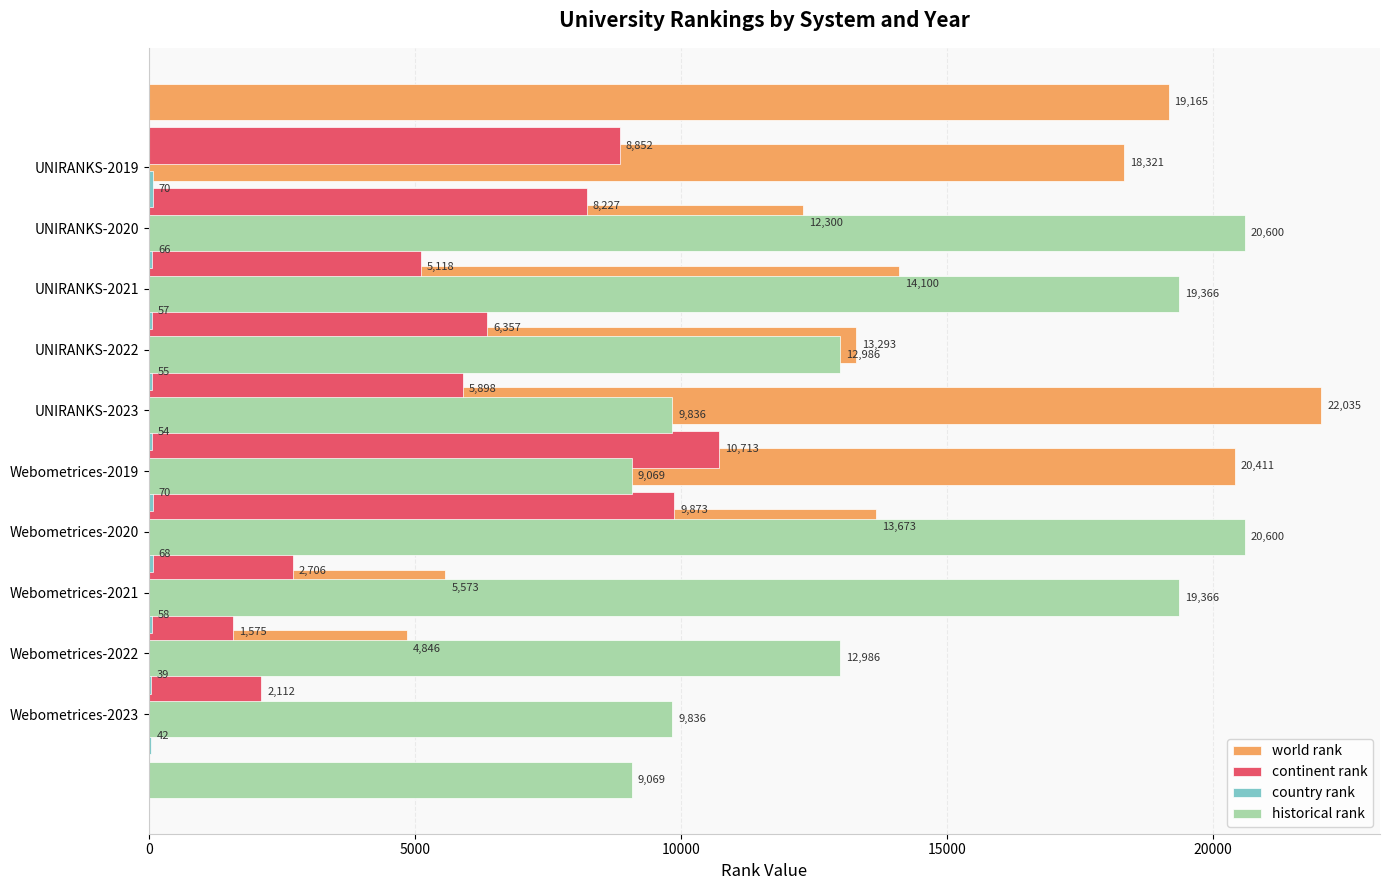

The world rank series shows 4846 at Webometrices-2022. True or false?

True